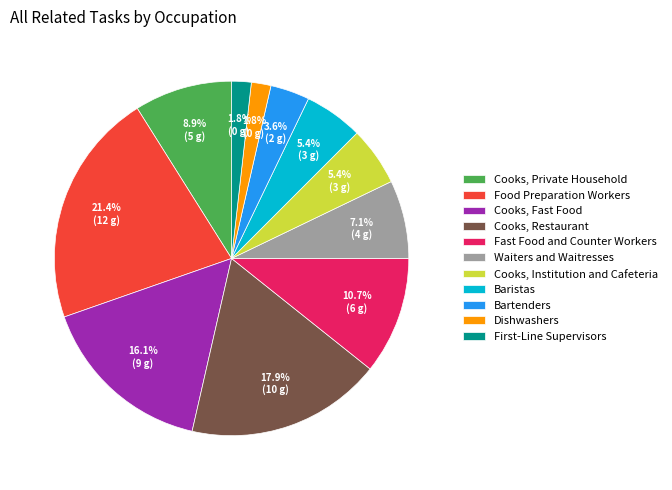

Between Waiters and Waitresses and Cooks, Restaurant, which is larger?

Cooks, Restaurant